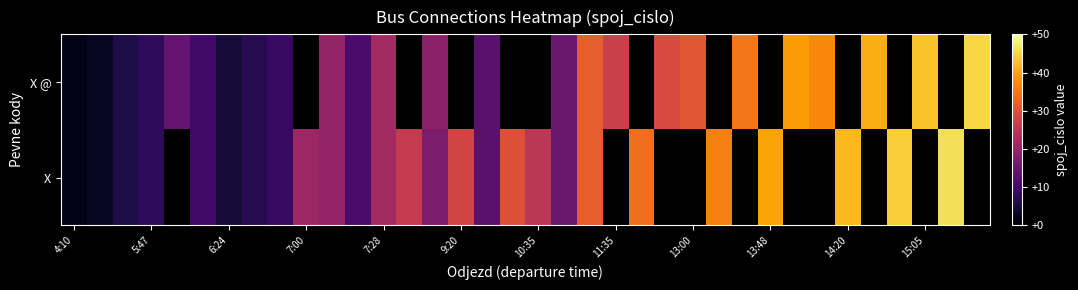

List the series in order of their peak value, lowest first.

X @, X